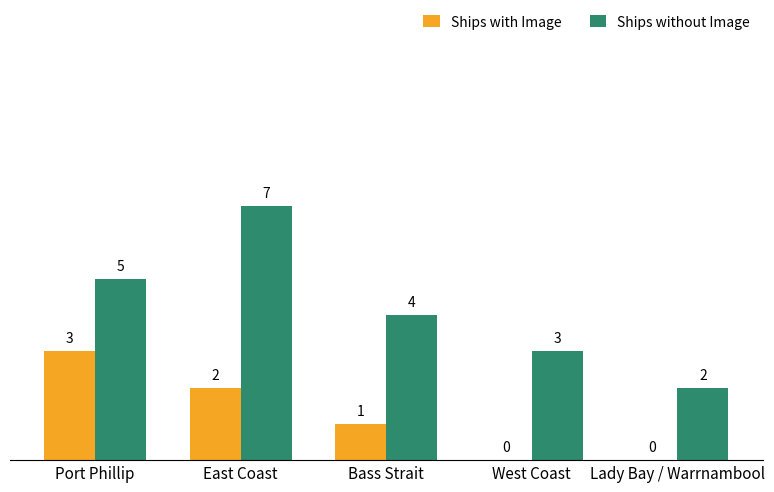

What is the difference between the Ships with Image values at Lady Bay / Warrnambool and Port Phillip?

3